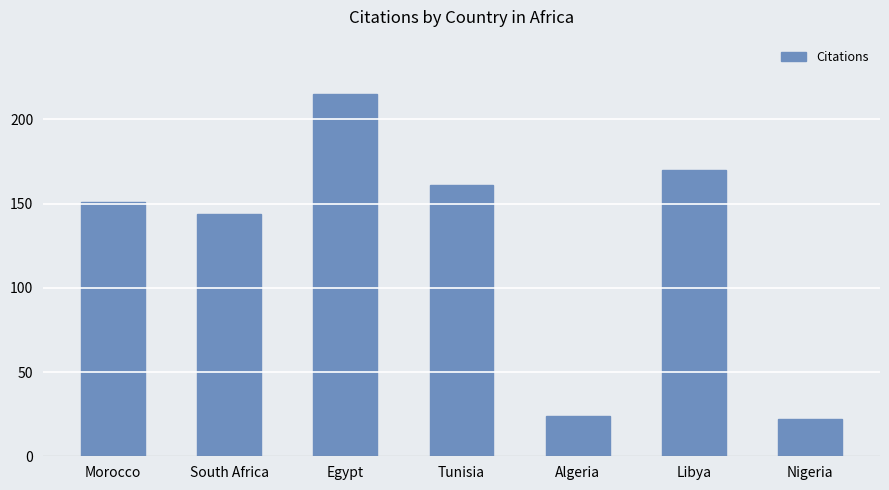

Which label corresponds to the largest value in the chart?

Egypt